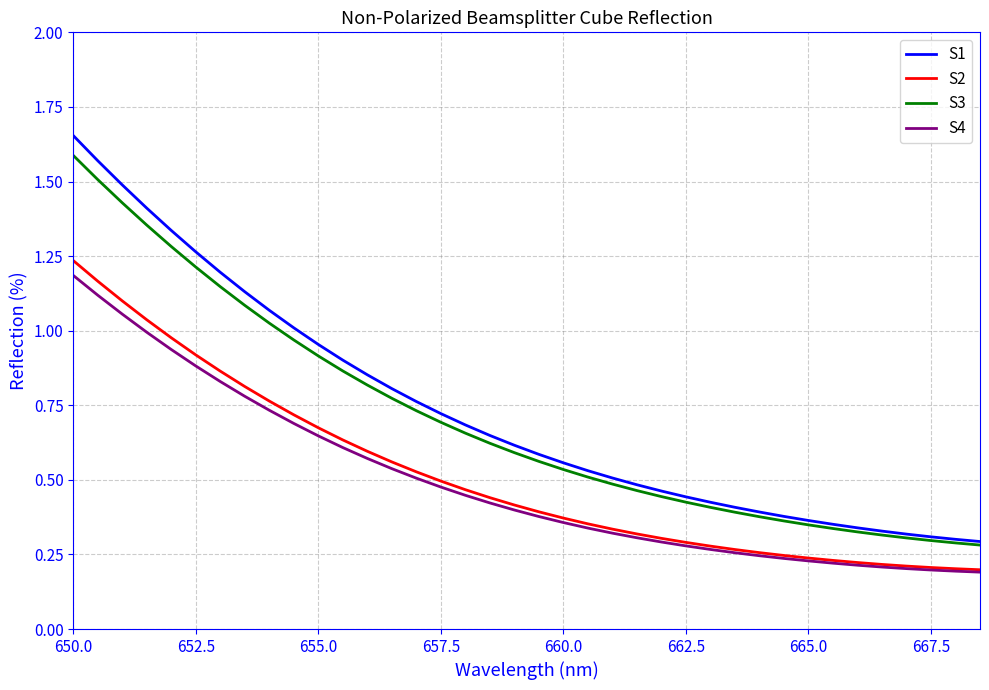

True or false: S3 and S4 intersect in this chart.

False